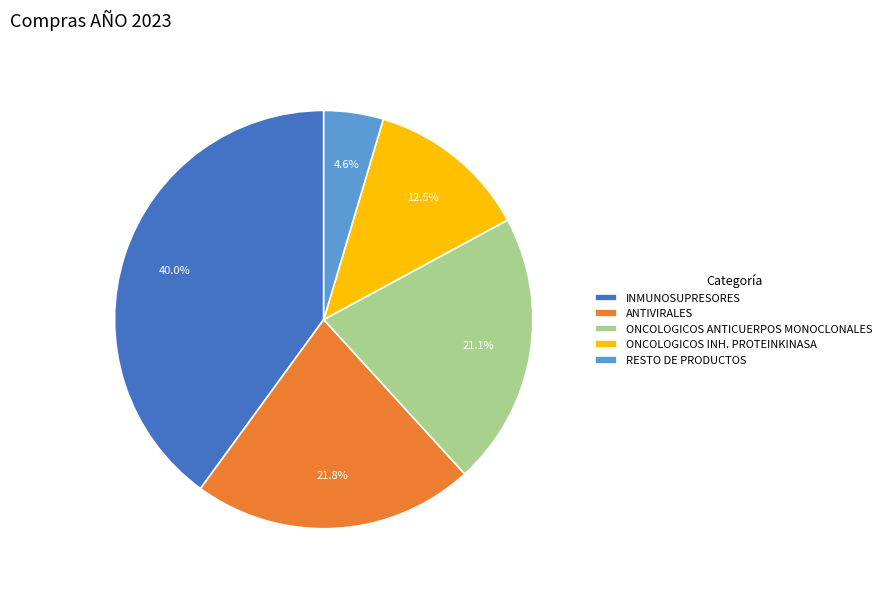

To the nearest percent, what portion does INMUNOSUPRESORES represent?

40%